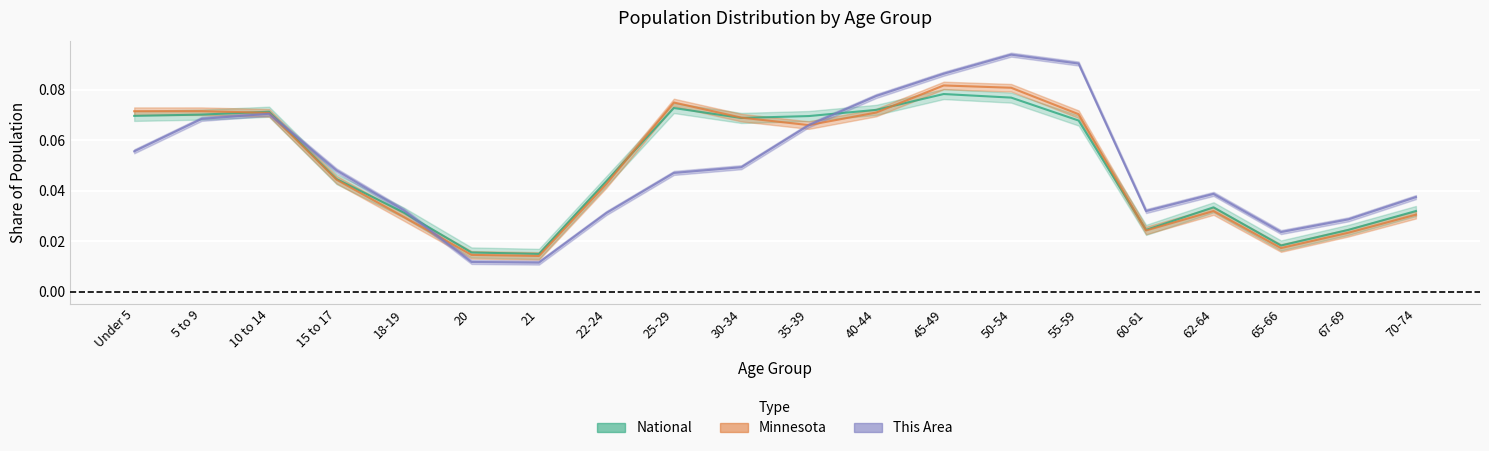

How many lines are shown in the chart?

3